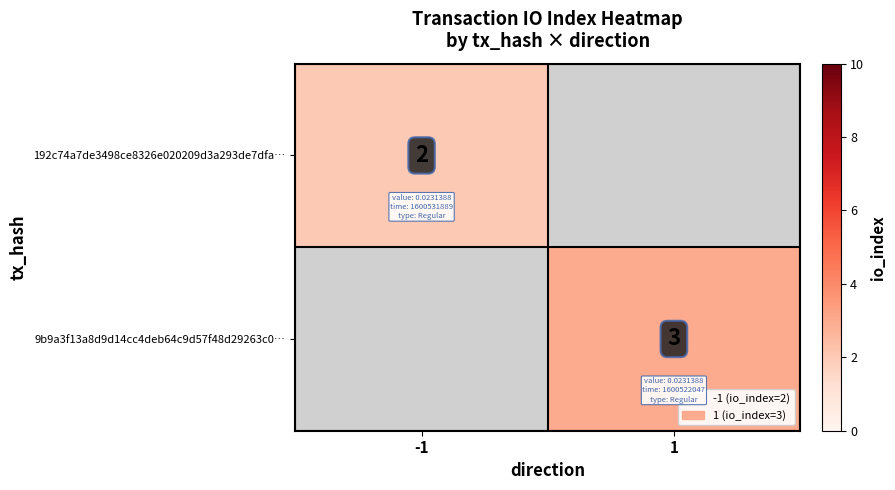

The 192c74a7de3498ce8326e020209d3a293de7dfa… series shows 1 at -1. True or false?

False